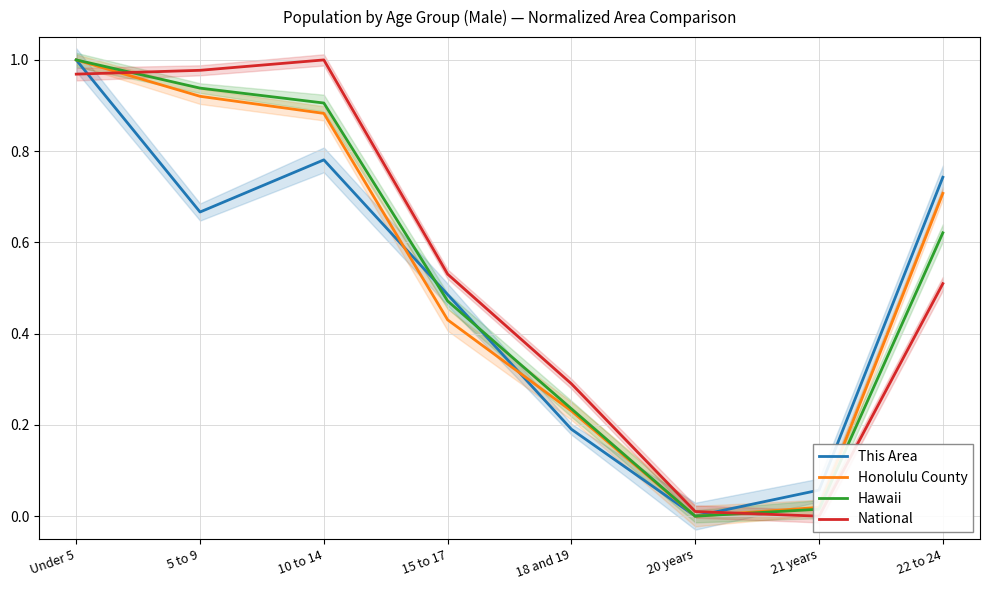

The National series shows 1.0 at Under 5. True or false?

True